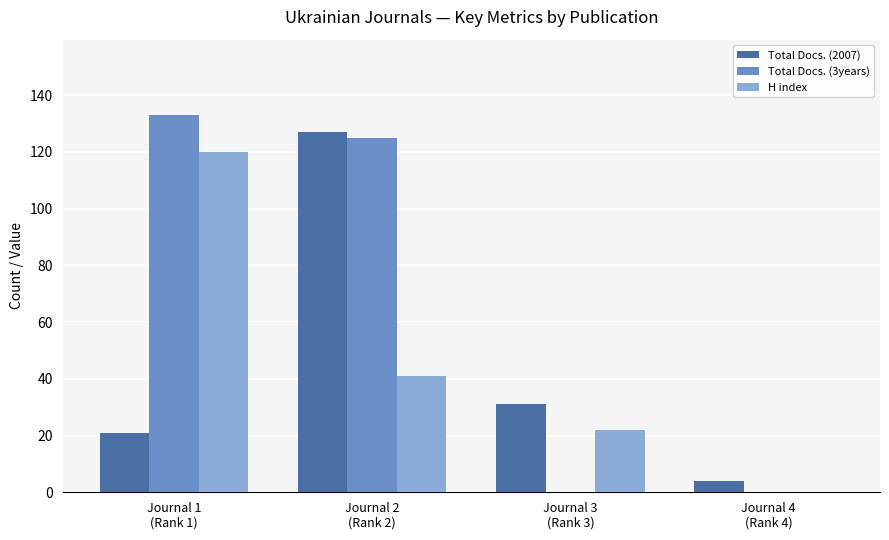

Reading left to right, what are all the values shown in this chart?

Total Docs. (2007): 21	127	31	4
Total Docs. (3years): 133	125	0	0
H index: 120	41	22	0